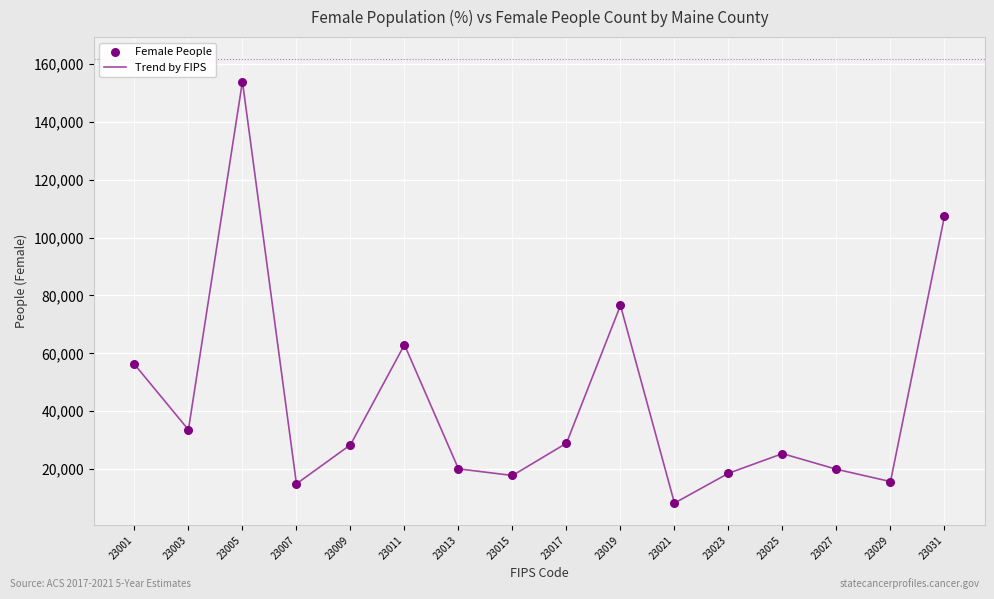

What is the change in value from 23005 to 23009?

-125453